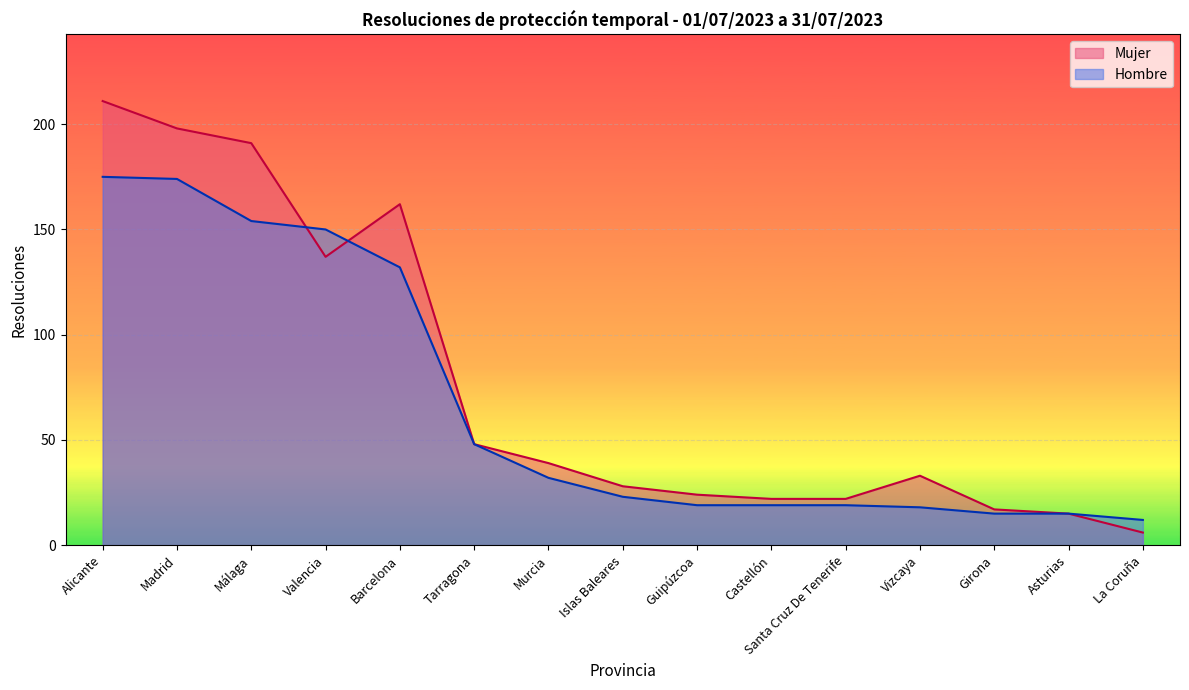

At how many categories does at least one series exceed 36?

7